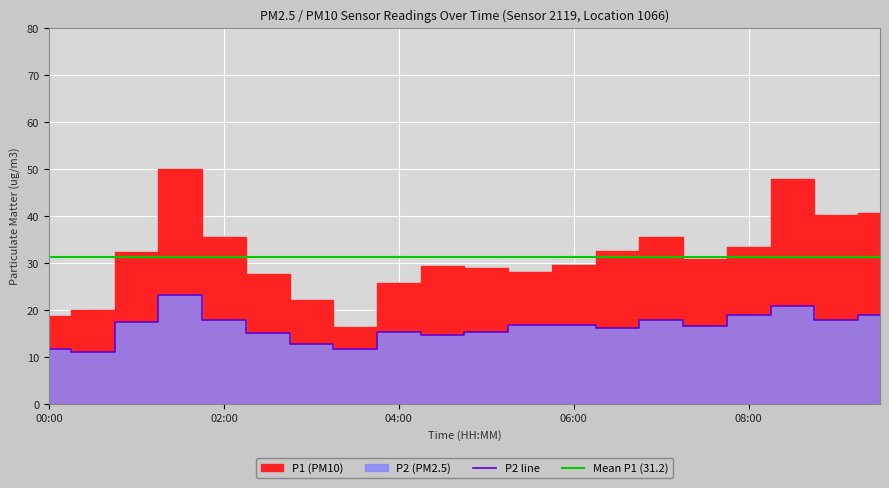

The chart shows a value of 11.1 at 00:30. True or false?

True